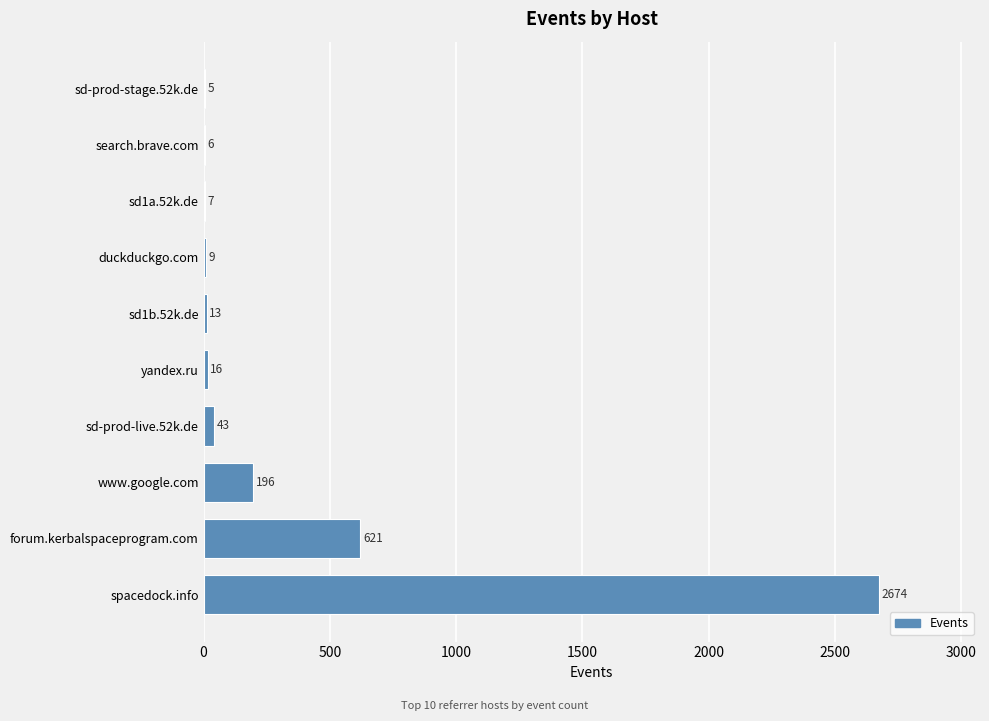

What is the sum of all values?

3590